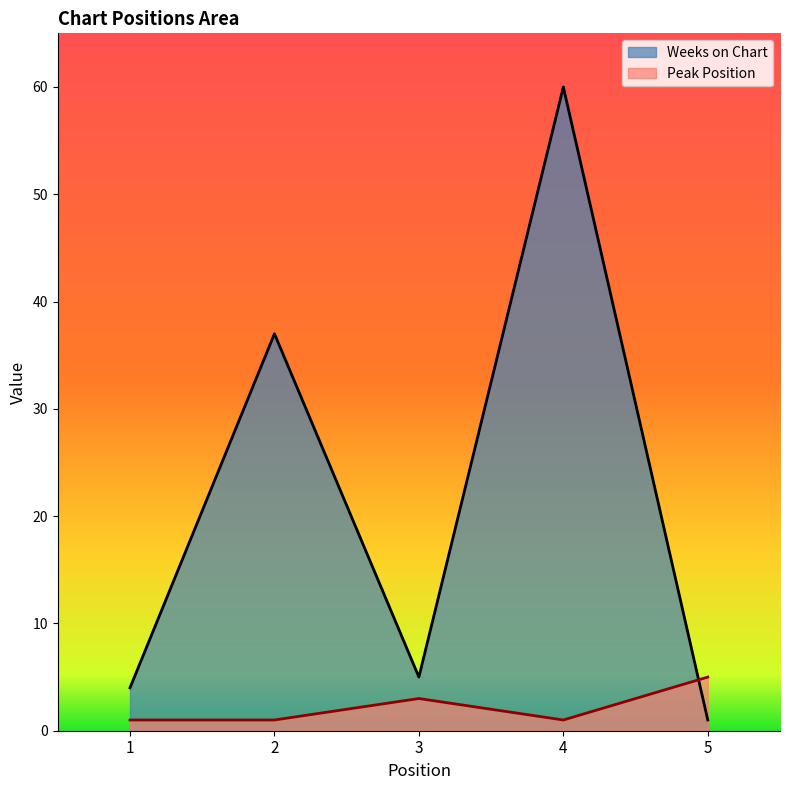

What is the sum of the Peak Position values at 4 and 2?

2